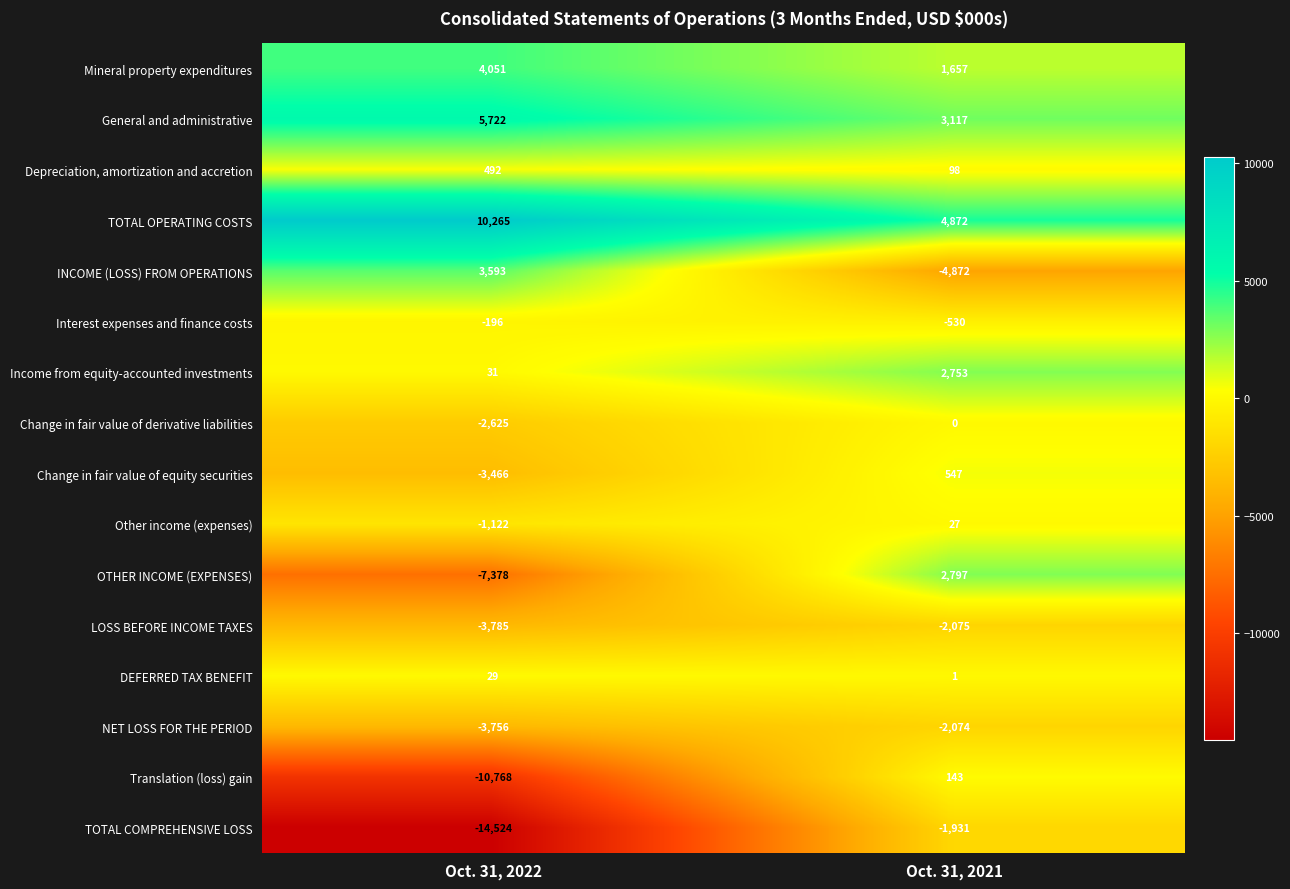

Which category has the highest value in the TOTAL OPERATING COSTS series?

Oct. 31, 2022